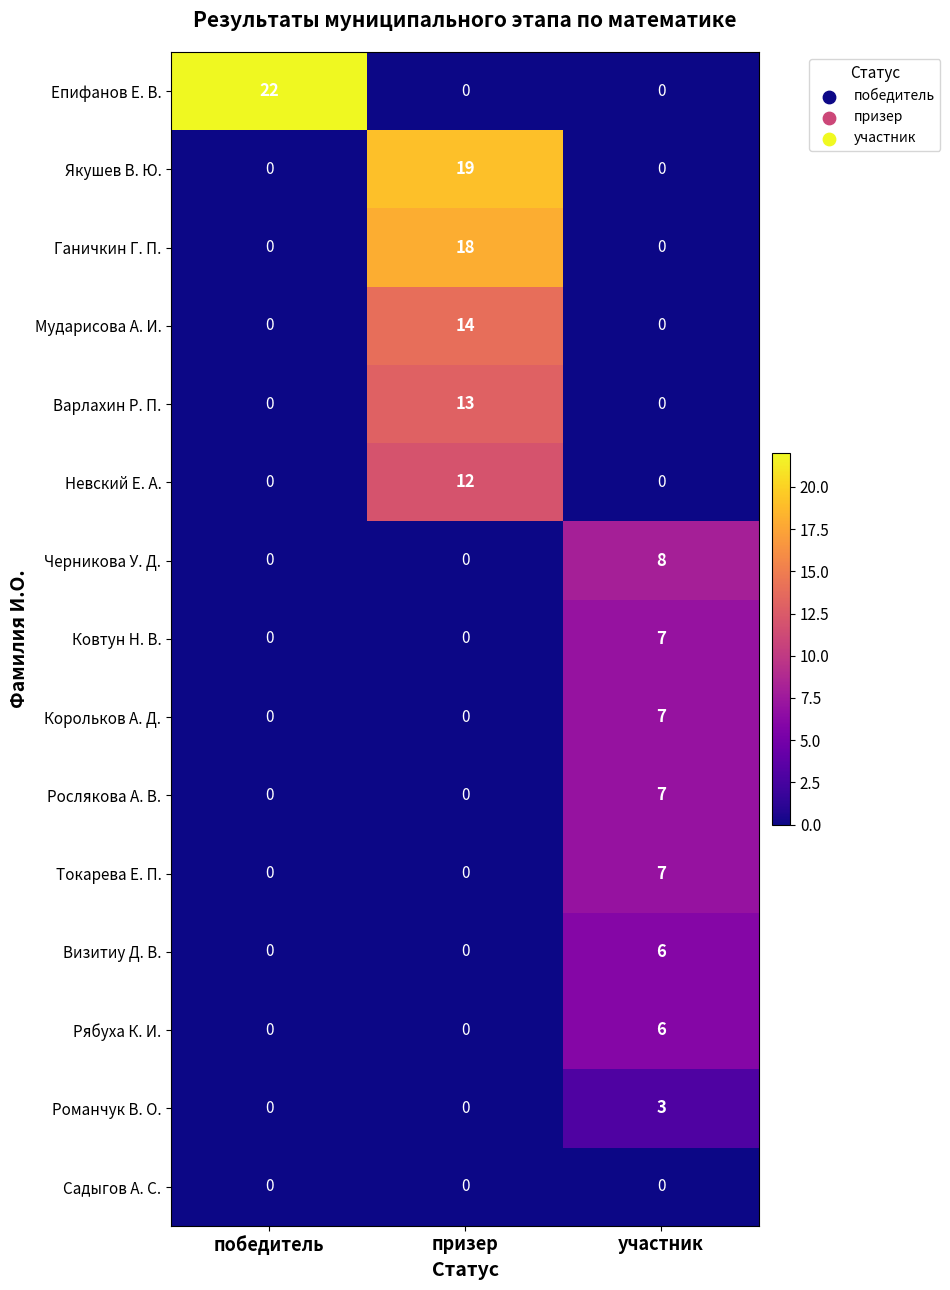

At how many categories does at least one series exceed 10?

2